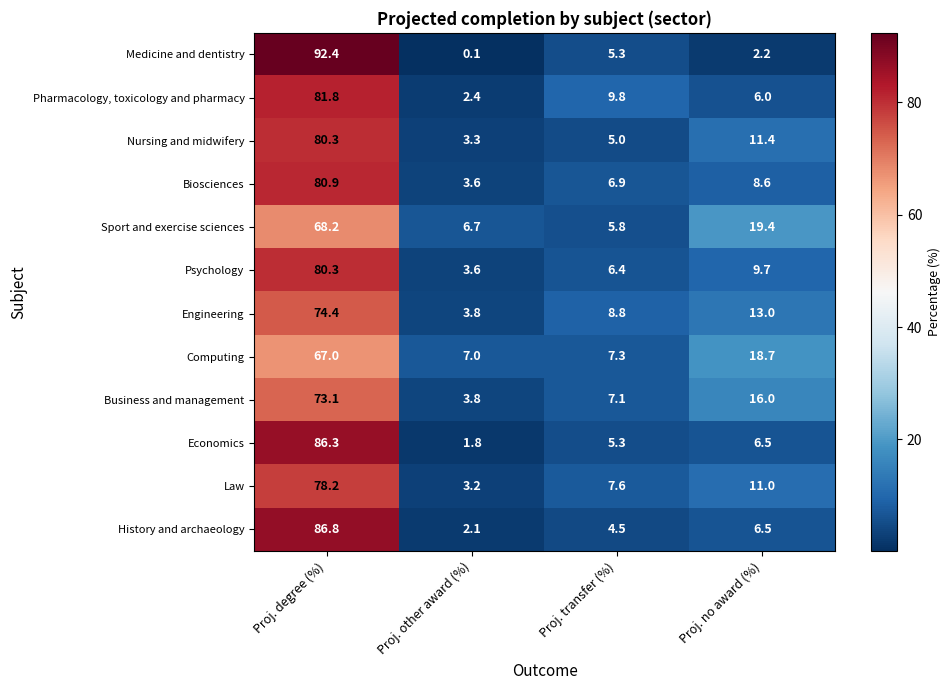

List the labels in order of Sport and exercise sciences value, smallest first.

Proj. transfer (%), Proj. other award (%), Proj. no award (%), Proj. degree (%)